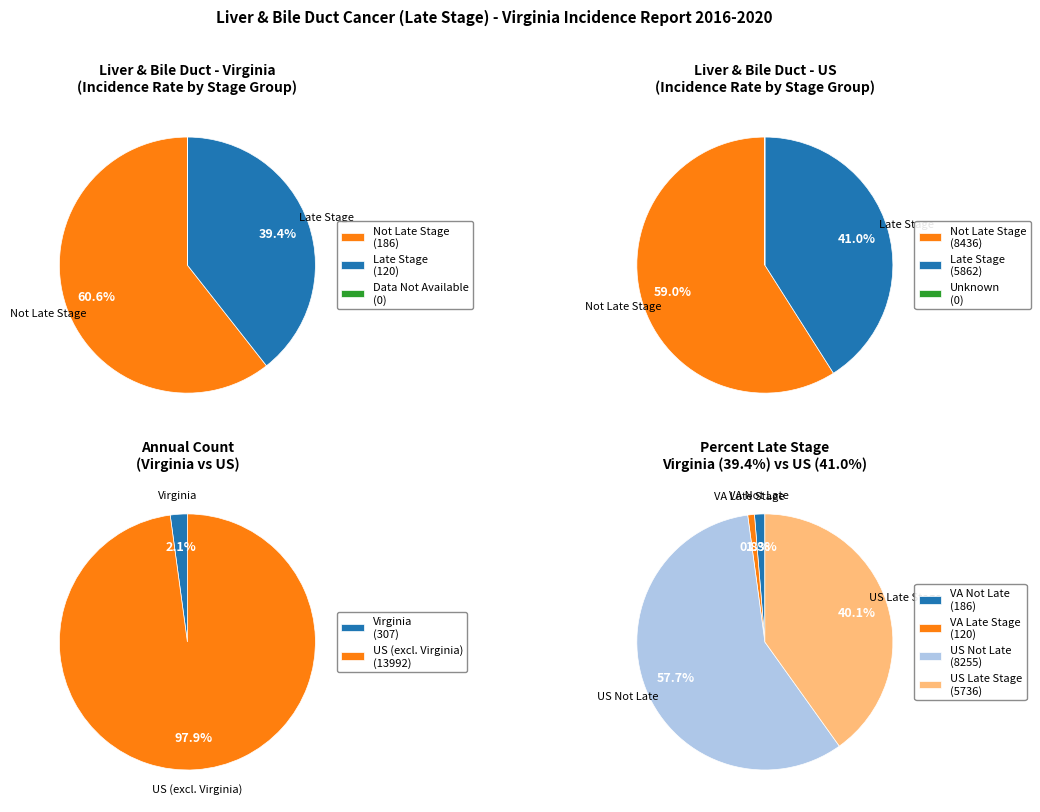

Count the number of slices in the pie.

4